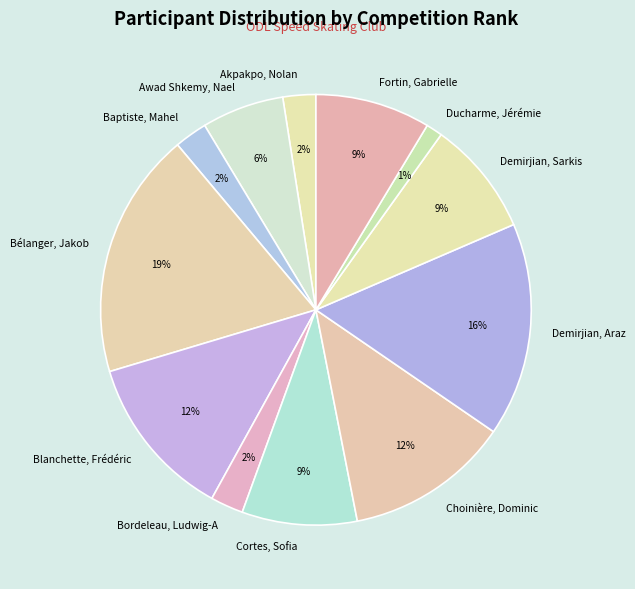

Approximately how many times larger is the value at Demirjian, Araz compared to Choinière, Dominic?

1.3